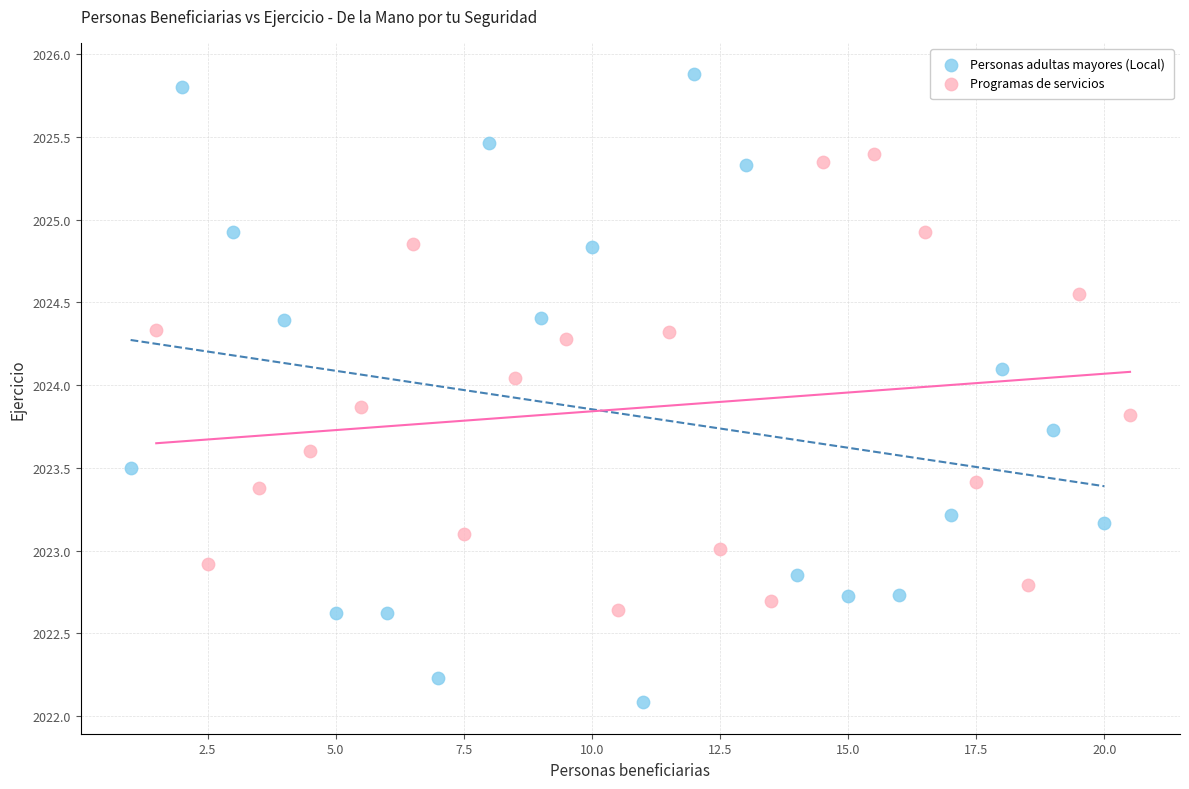

Which series has the largest Y range (max minus min)?

Personas adultas mayores (Local)